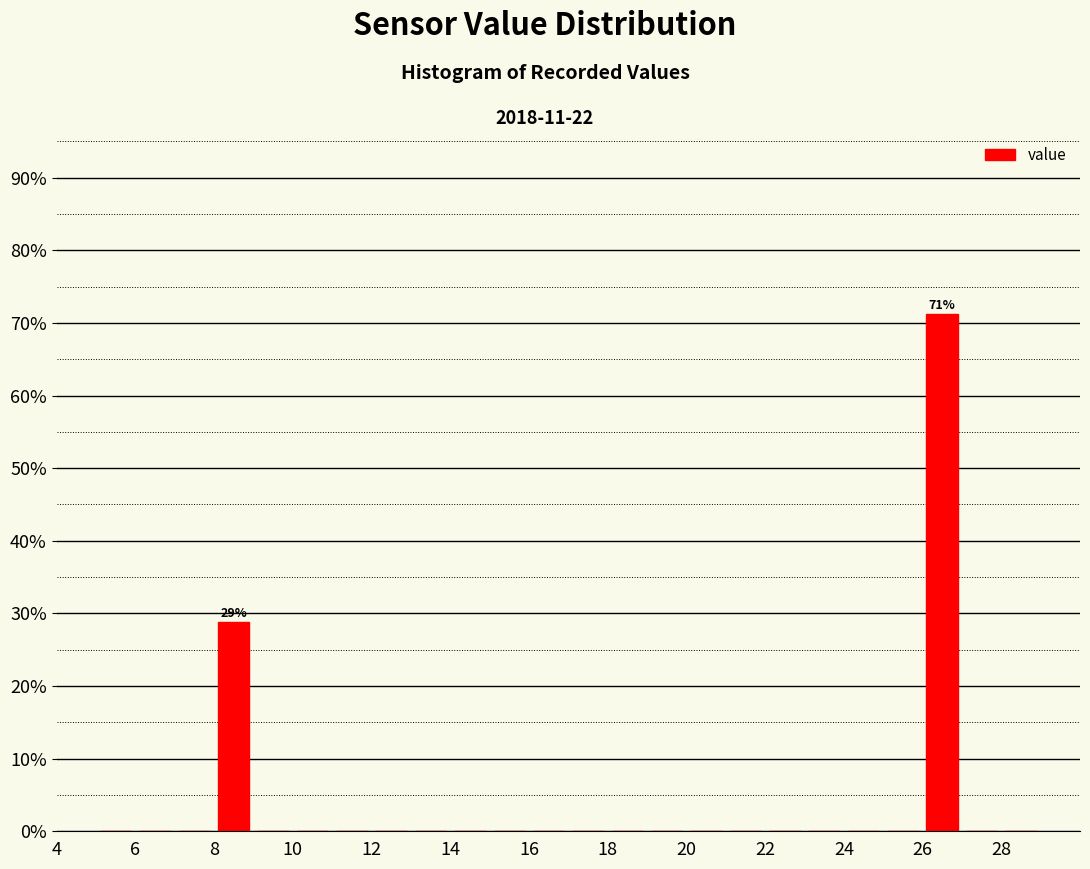

Over which range of the x-axis is the bar tallest?

26 to 27